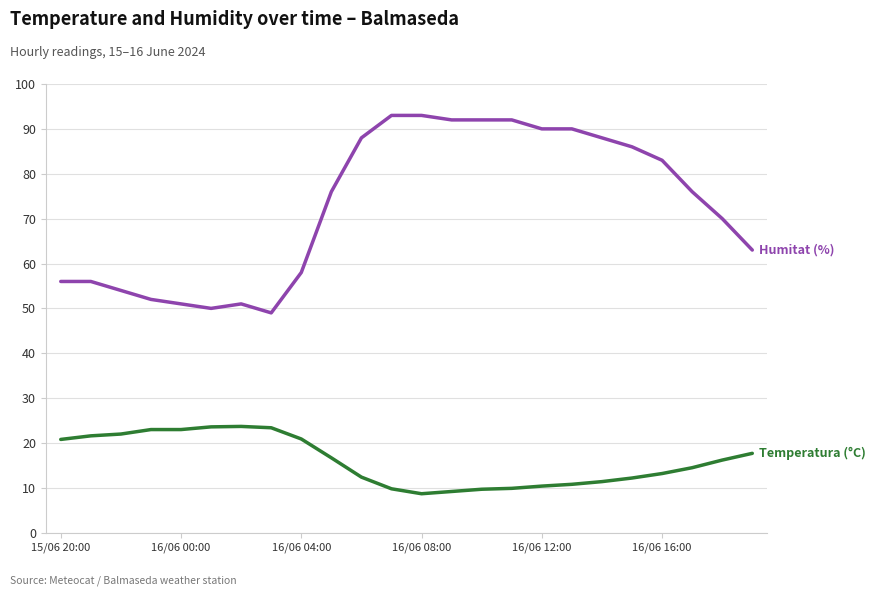

Does the chart have visible grid lines?

Yes